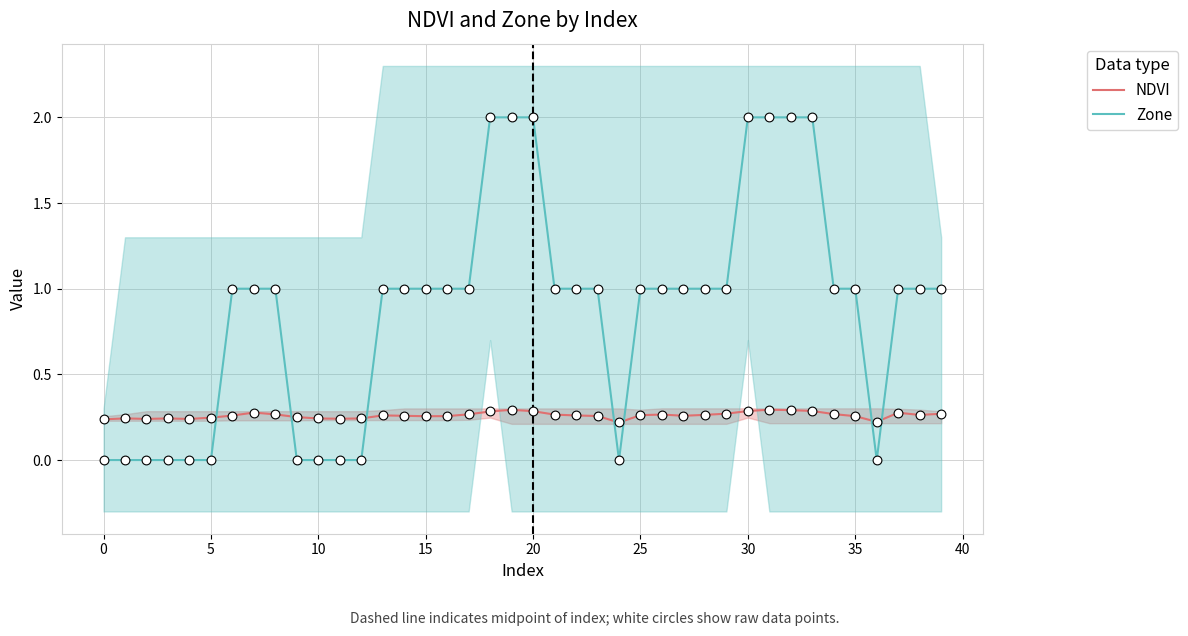

At how many categories does at least one series exceed 1?

7